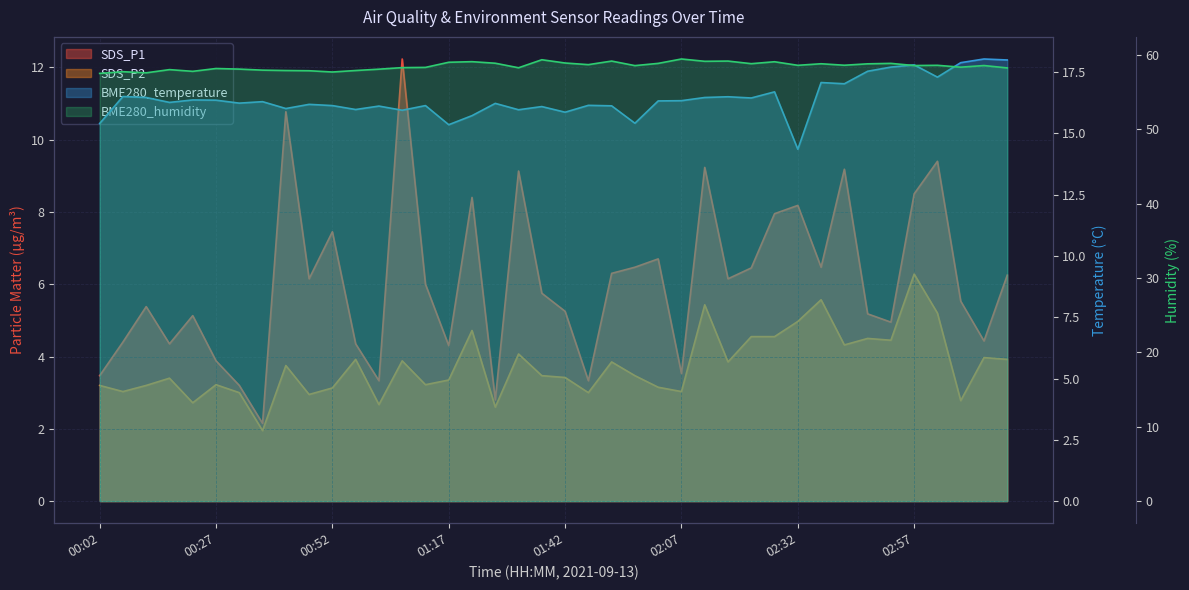

Read the BME280_temperature value at 00:27.

16.4